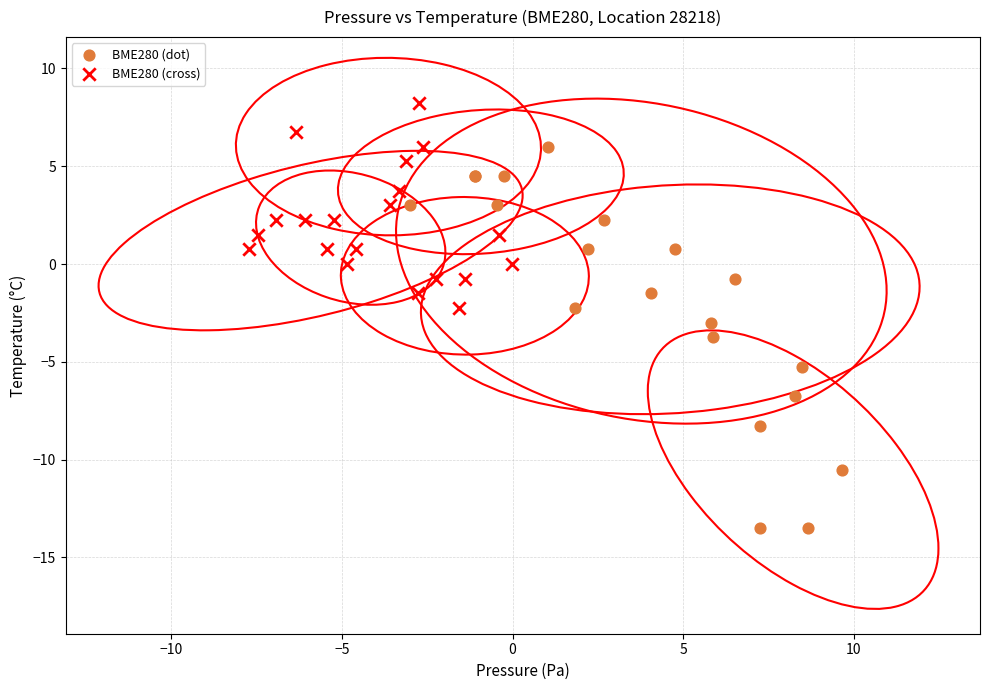

Which series has the largest Y range (max minus min)?

BME280 (dot)